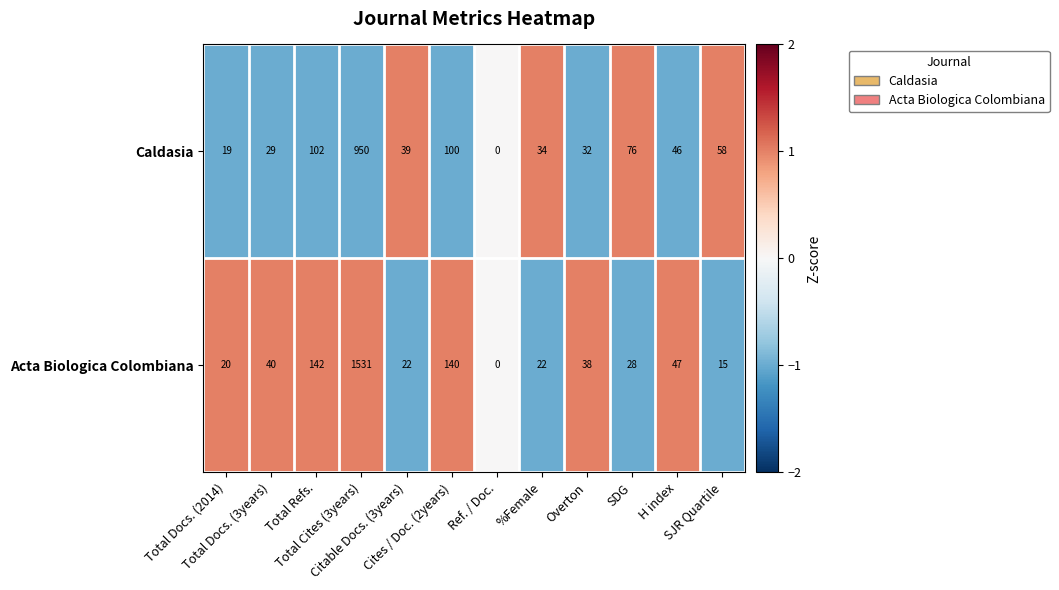

What is the maximum value for Caldasia?

950